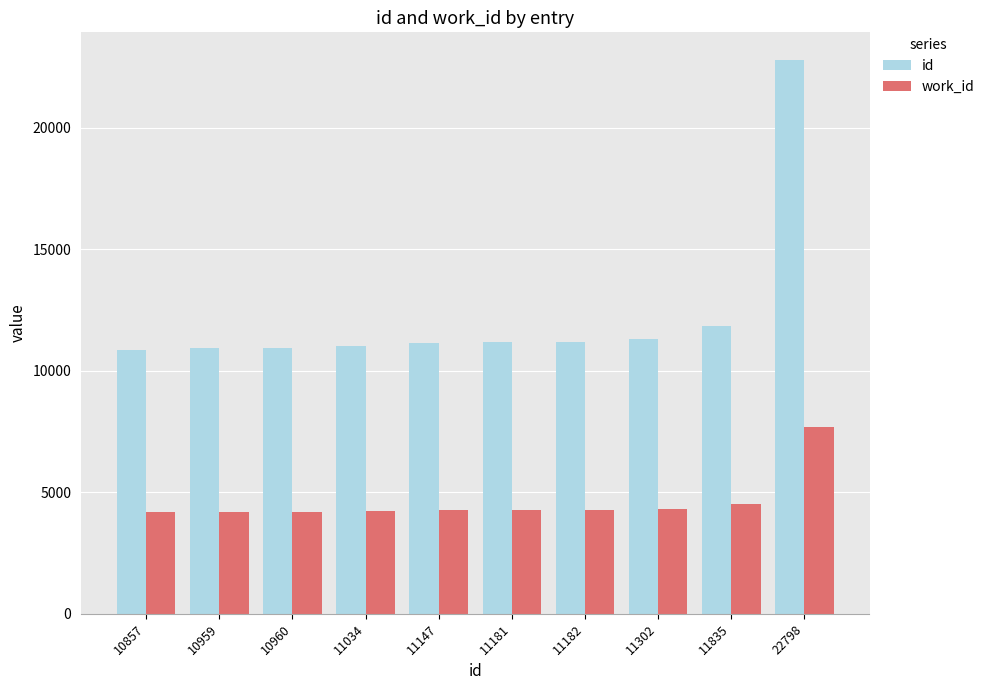

At which category is the sum across all series the highest?

22798